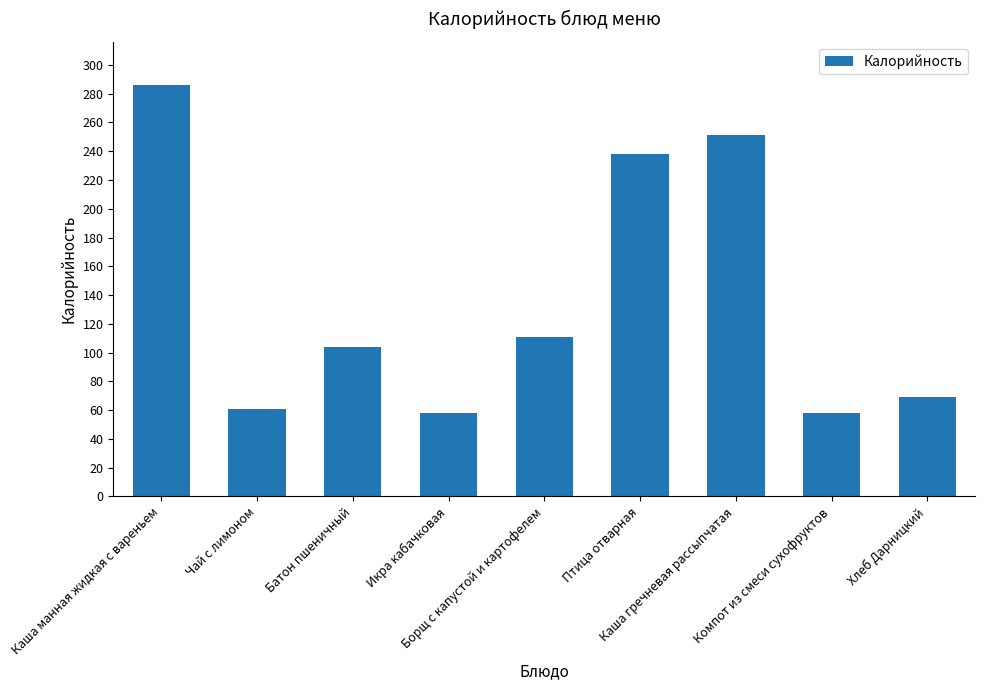

Reading right to left, extract all data points from this chart.

69	58	251	238	111	58	104	61	286